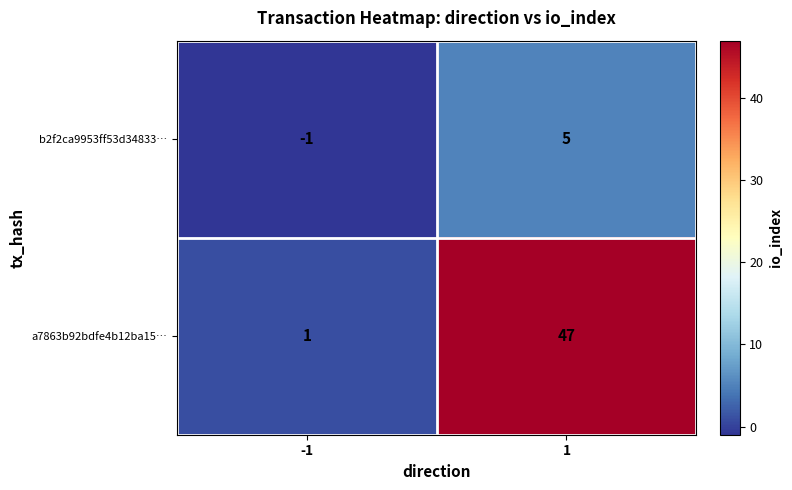

Is it true that a7863b92bdfe4b12ba15… equals 47 at 1?

True